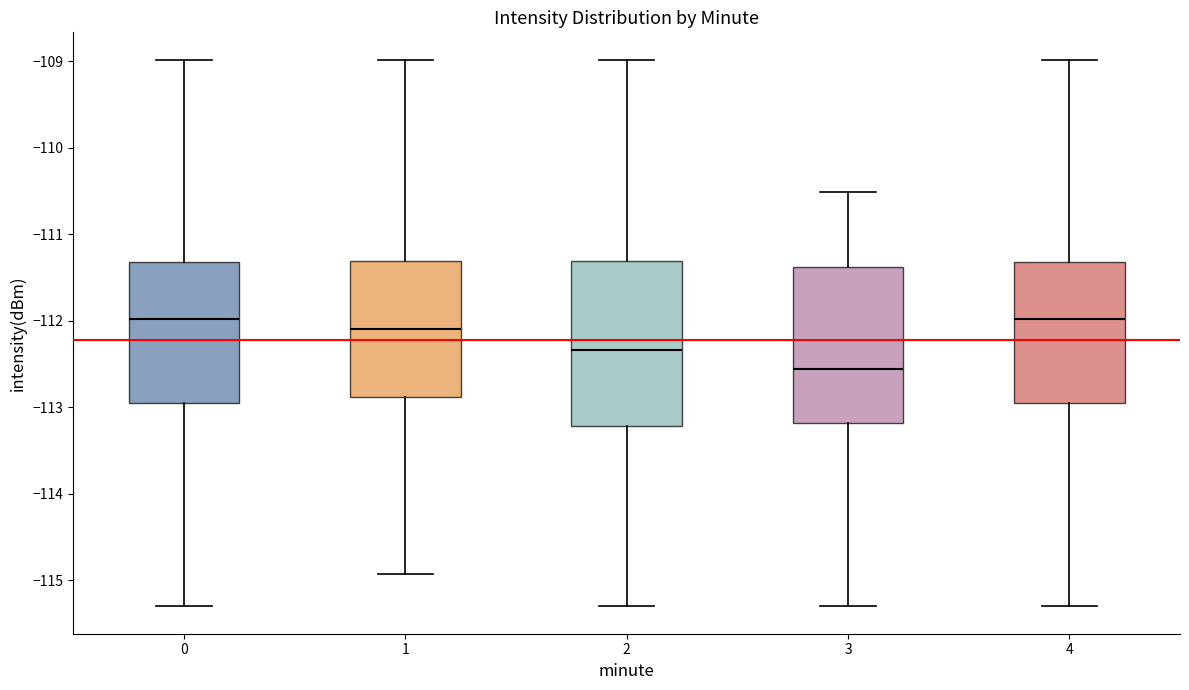

Reading left to right, read every box against the y-axis: the position of its median line, the range the box covers, and the ends of its whiskers. The values are not printed on the chart, so give them approximately, as read against the axis.

0: median -112.0, box -112.9 to -111.3, whiskers -115.3 to -109.0
1: median -112.1, box -112.9 to -111.3, whiskers -114.9 to -109.0
2: median -112.3, box -113.2 to -111.3, whiskers -115.3 to -109.0
3: median -112.6, box -113.2 to -111.4, whiskers -115.3 to -110.5
4: median -112.0, box -112.9 to -111.3, whiskers -115.3 to -109.0